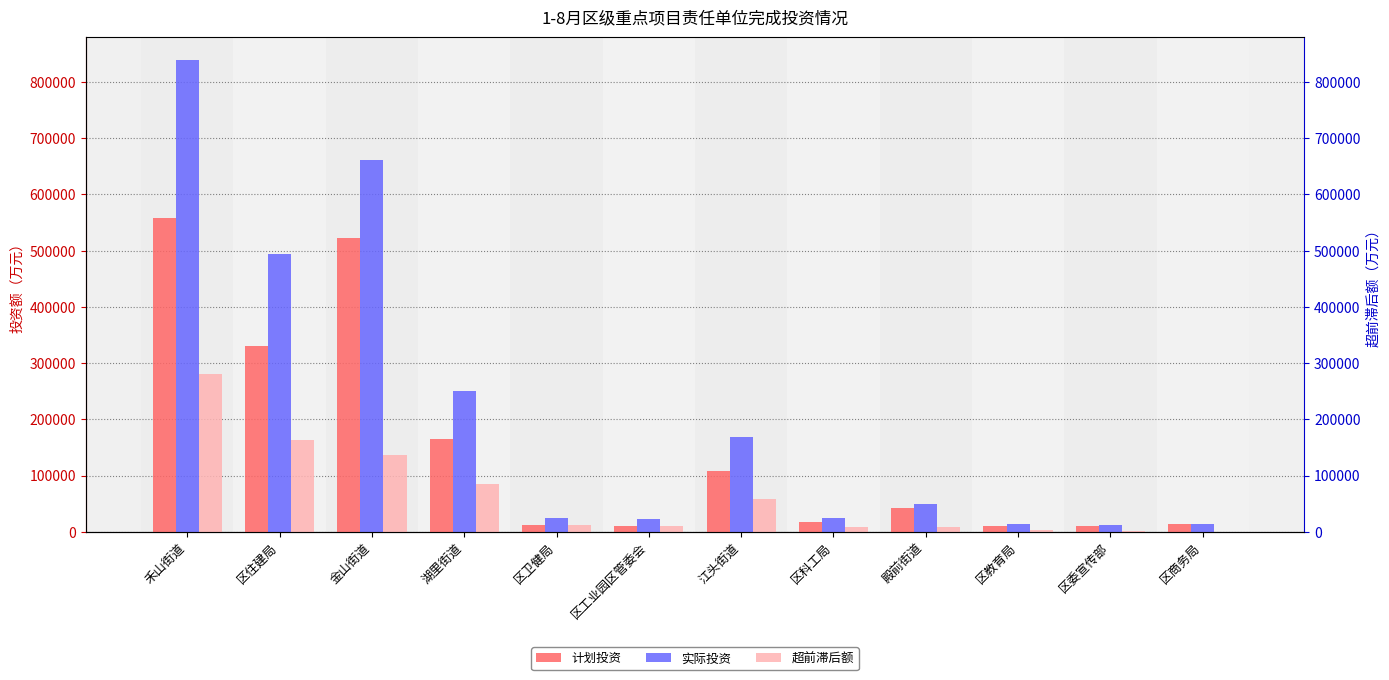

At which category is the sum across all series the highest?

禾山街道